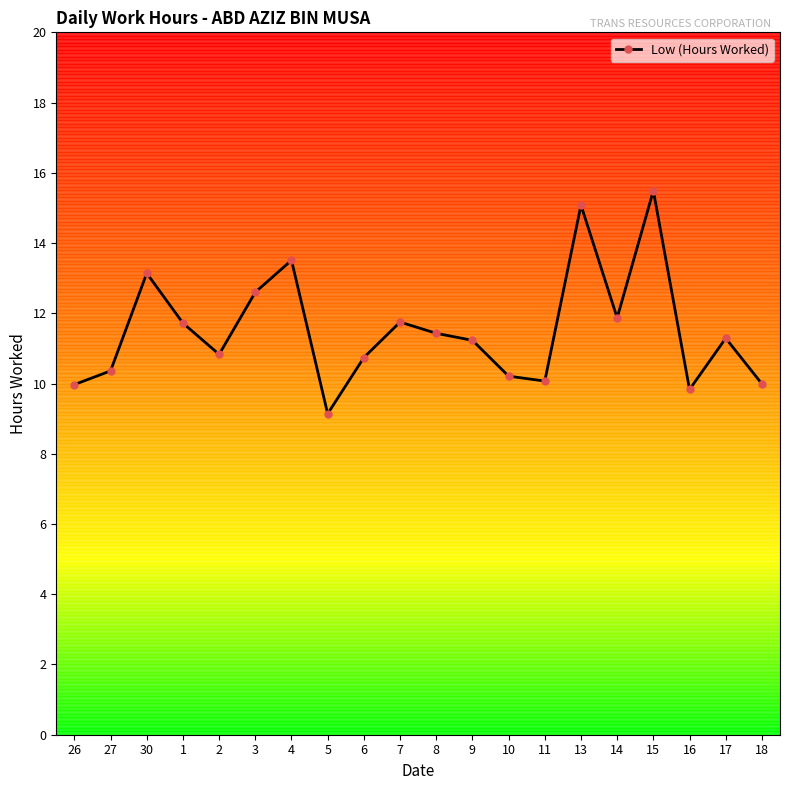

Does the chart have visible grid lines?

No